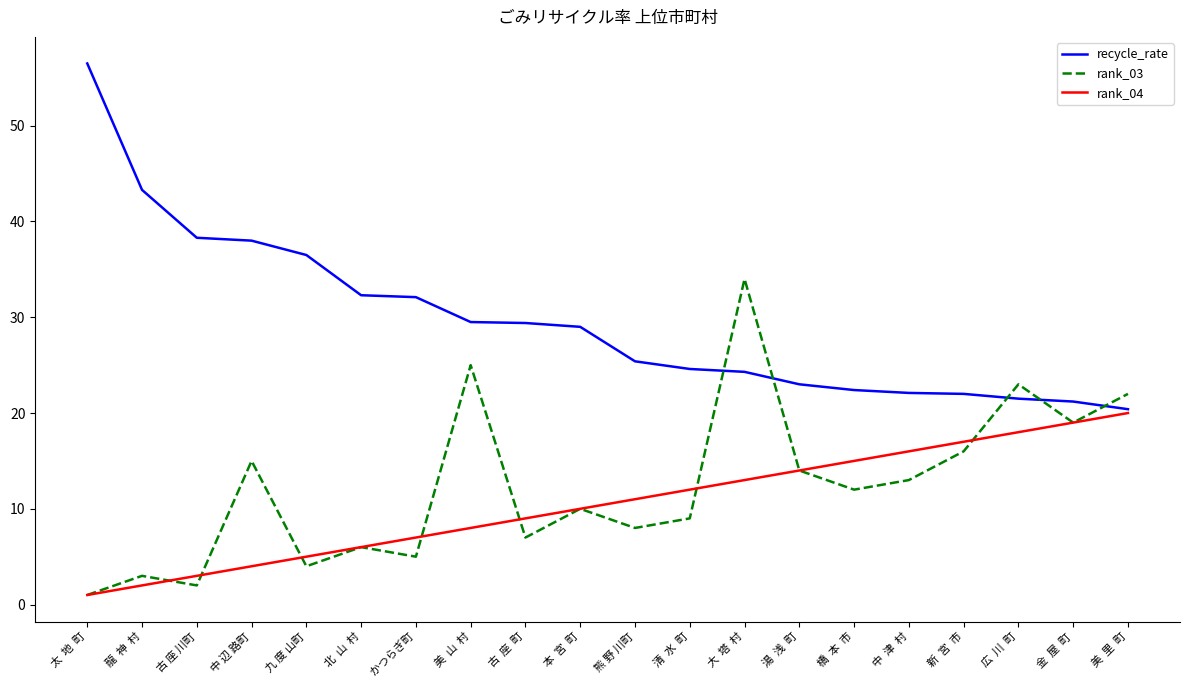

True or false: rank_03 has more than 1 points higher than both neighbors.

True